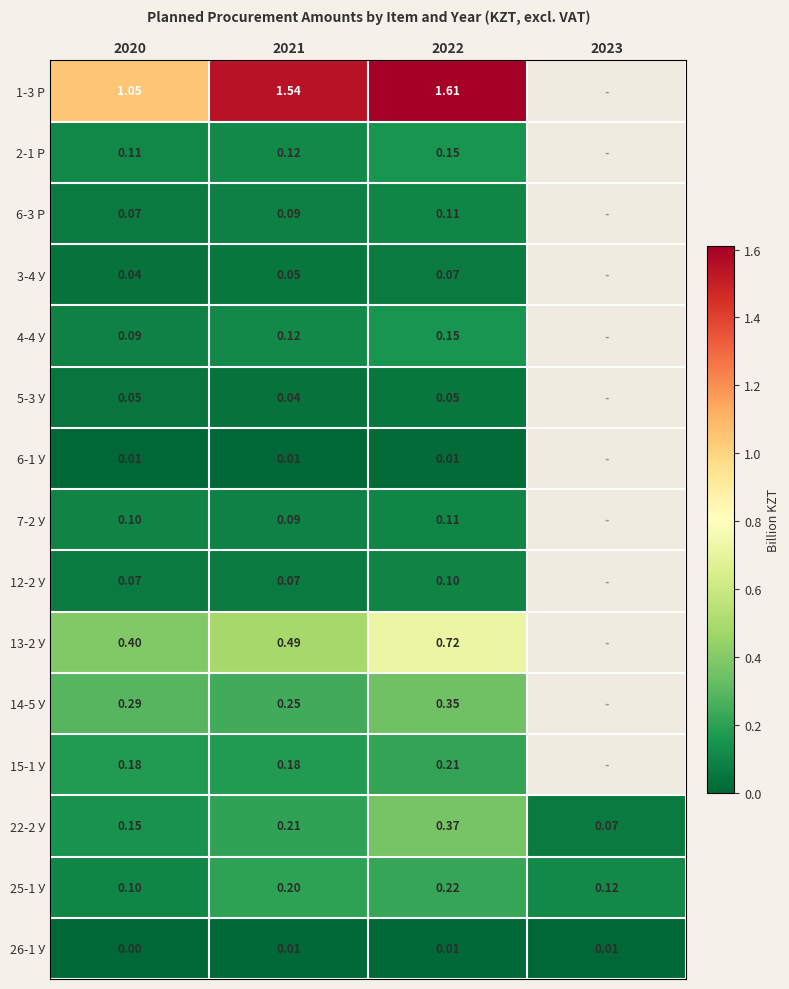

Between 2022 and 2023, which series saw the biggest shift?

22-2 У